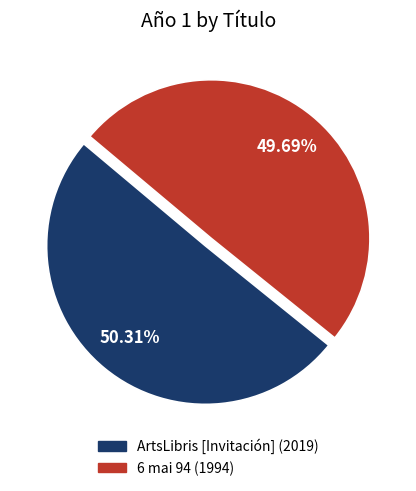

What is the ratio of the value at ArtsLibris [Invitación] to the value at 6 mai 94?

1.0